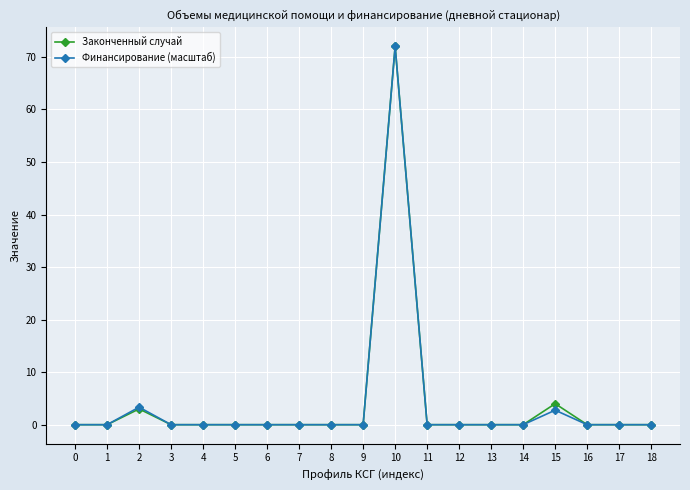

What are all the series names shown in the legend?

Законченный случай, Финансирование (масштаб)